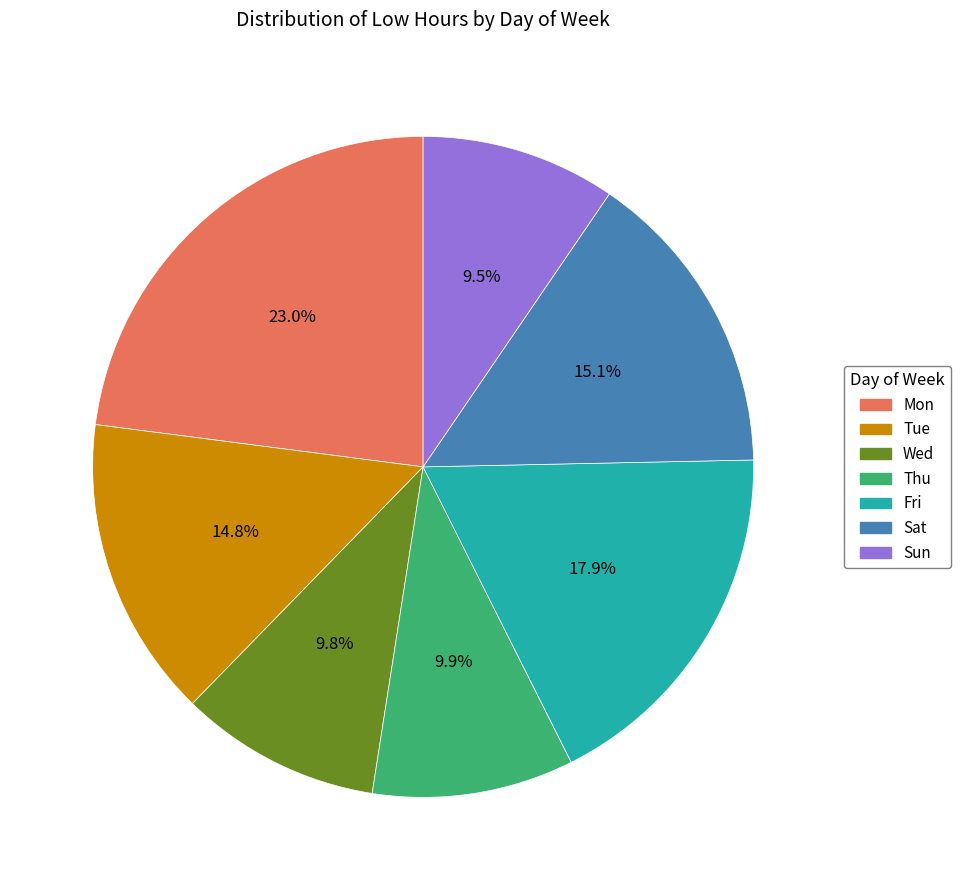

Which category has the biggest portion of the pie?

Mon